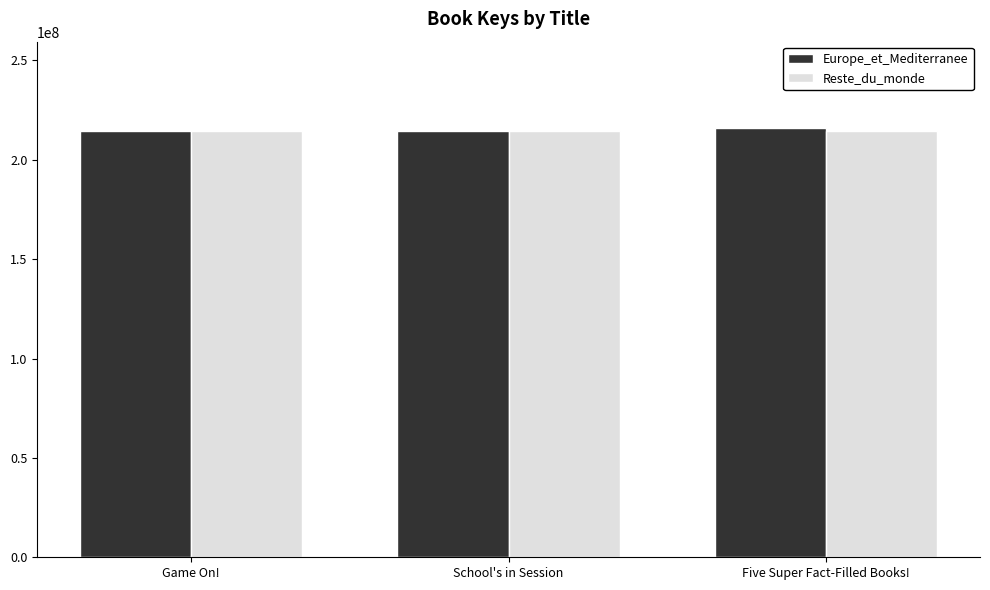

Is it true that Reste_du_monde equals 74341237 at Game On!?

False